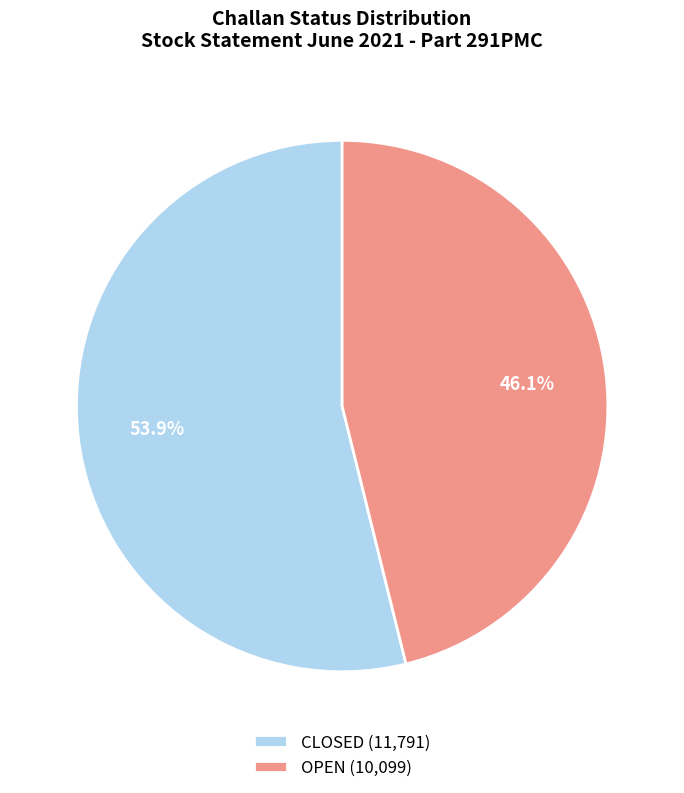

Which category has the biggest portion of the pie?

CLOSED